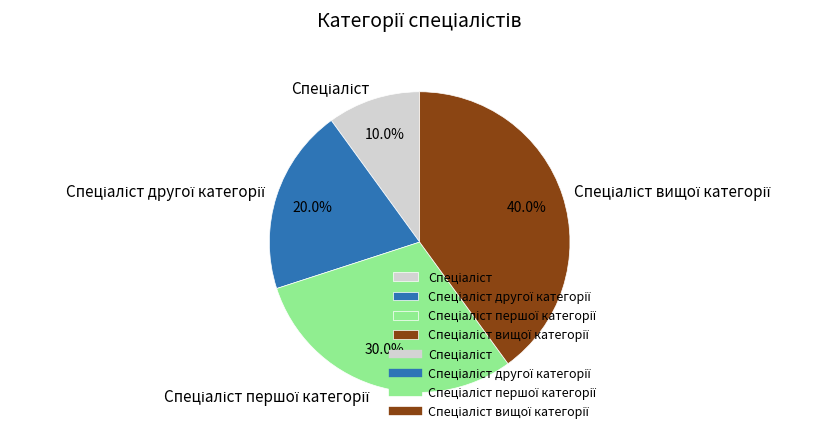

Is there any slice that represents more than half of the pie?

No